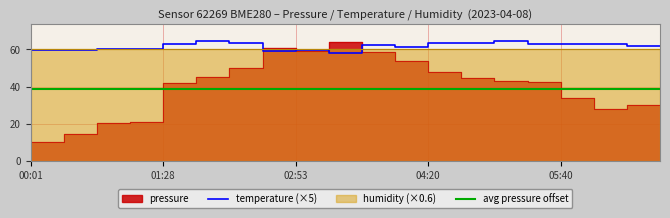

How many data points in temperature are above 62?

10